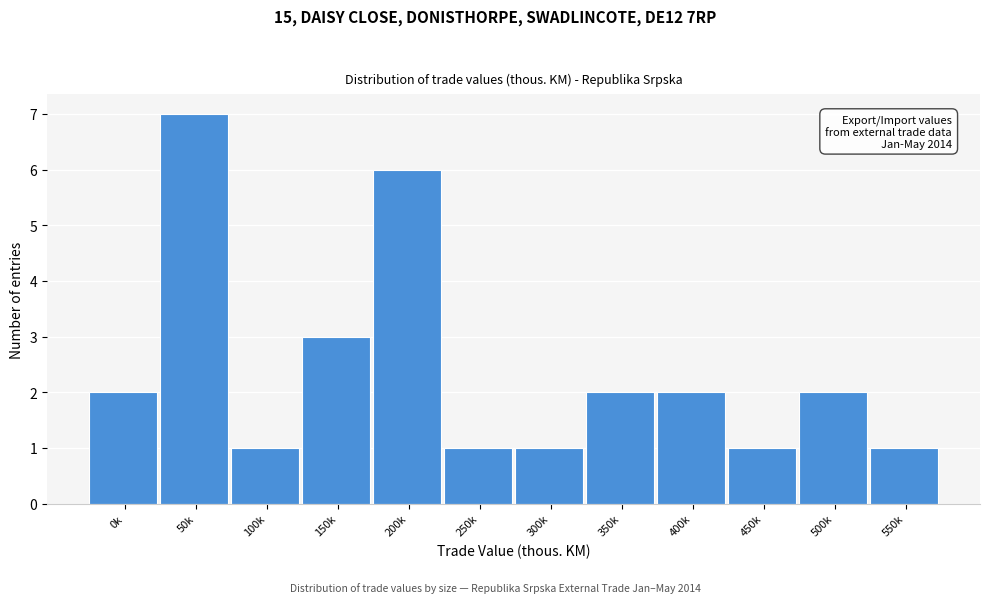

Reading left to right, what are all the values shown in this chart?

0k=2	50k=7	100k=1	150k=3	200k=6	250k=1	300k=1	350k=2	400k=2	450k=1	500k=2	550k=1